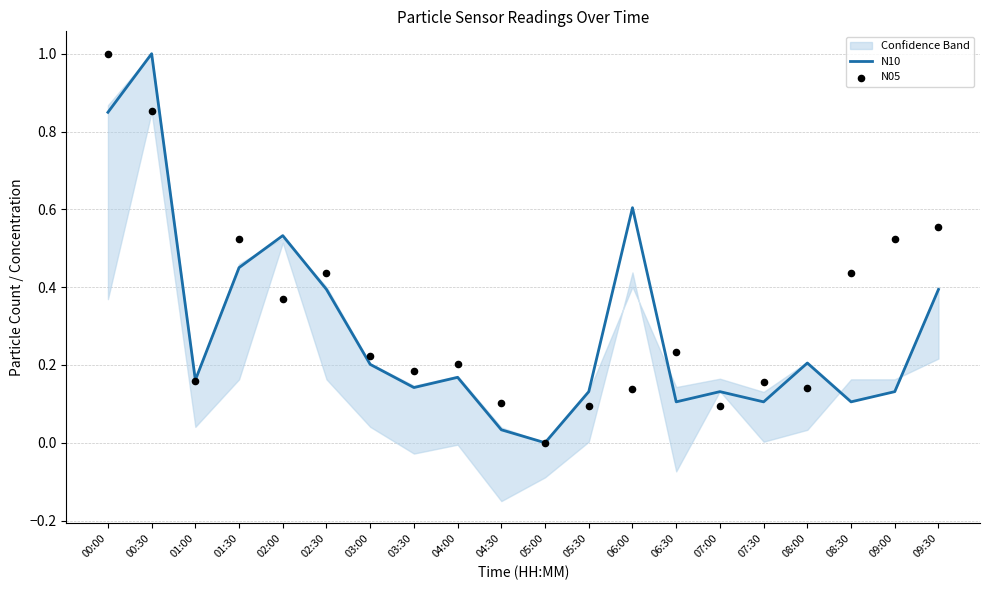

At how many categories does at least one series exceed 0?

19